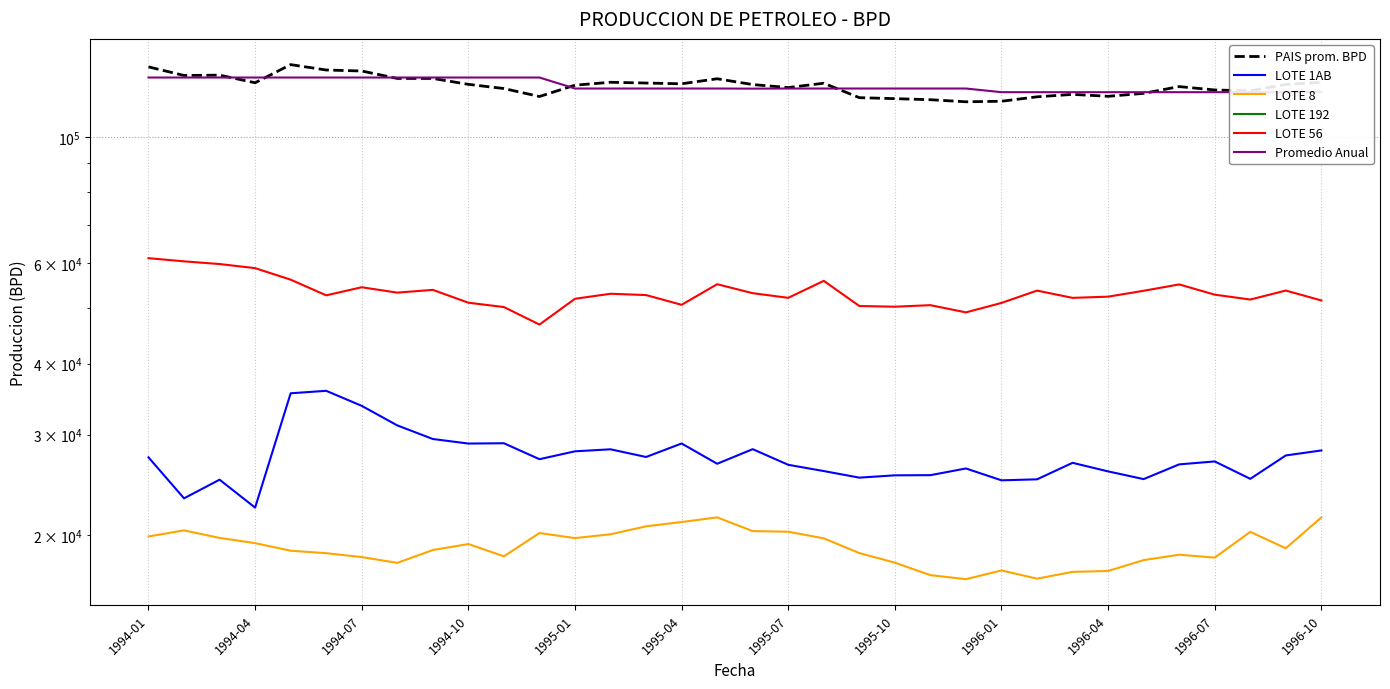

Which series has the largest range (max minus min)?

PAIS prom. BPD